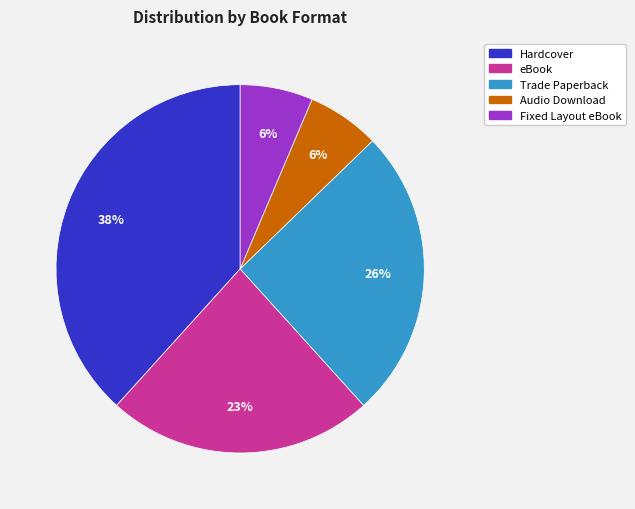

To the nearest percent, what is the difference between the largest and smallest slice percentages?

32%